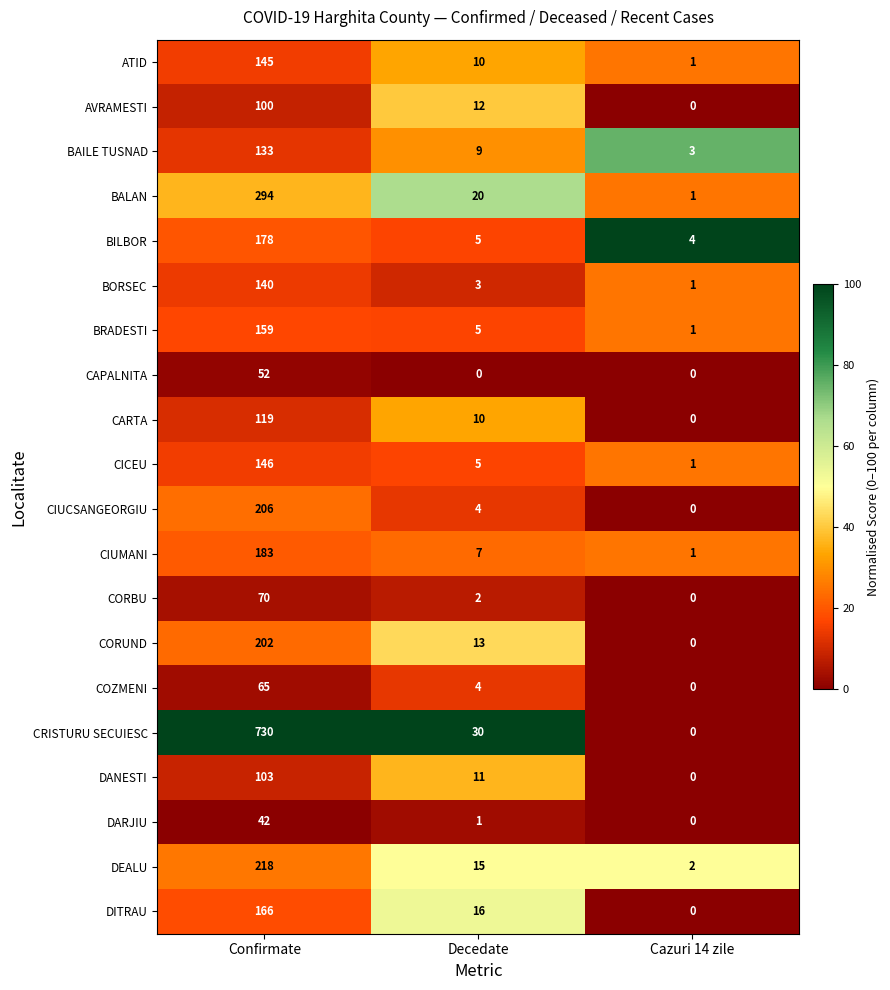

Which series has the largest range (max minus min)?

CRISTURU SECUIESC